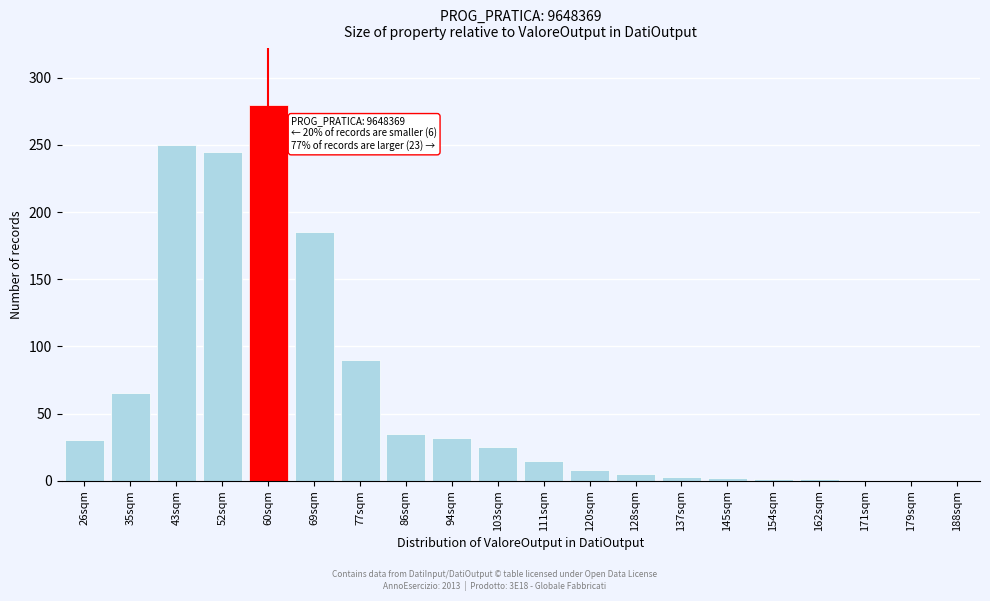

True or false: the data shows 25 at 77sqm.

False